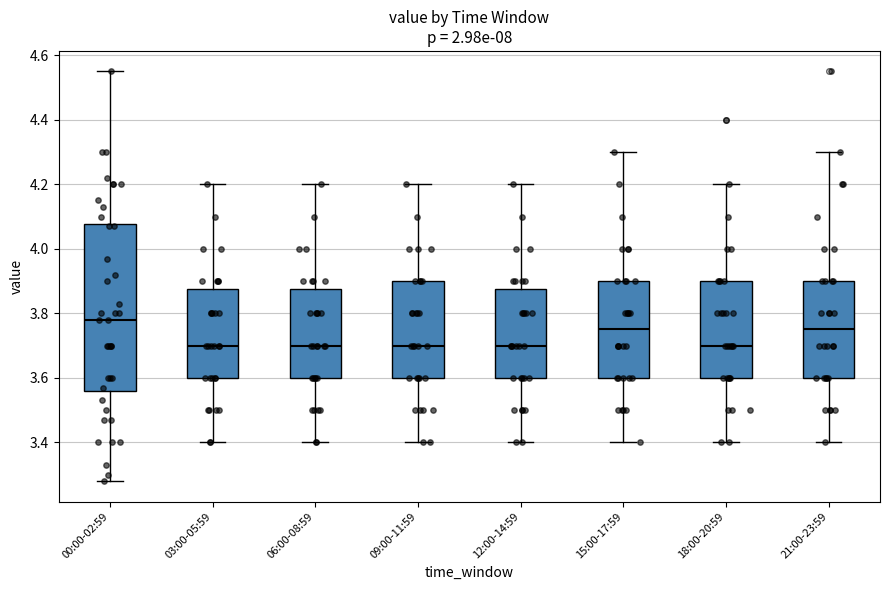

Which box's median line is the highest?

00:00-02:59